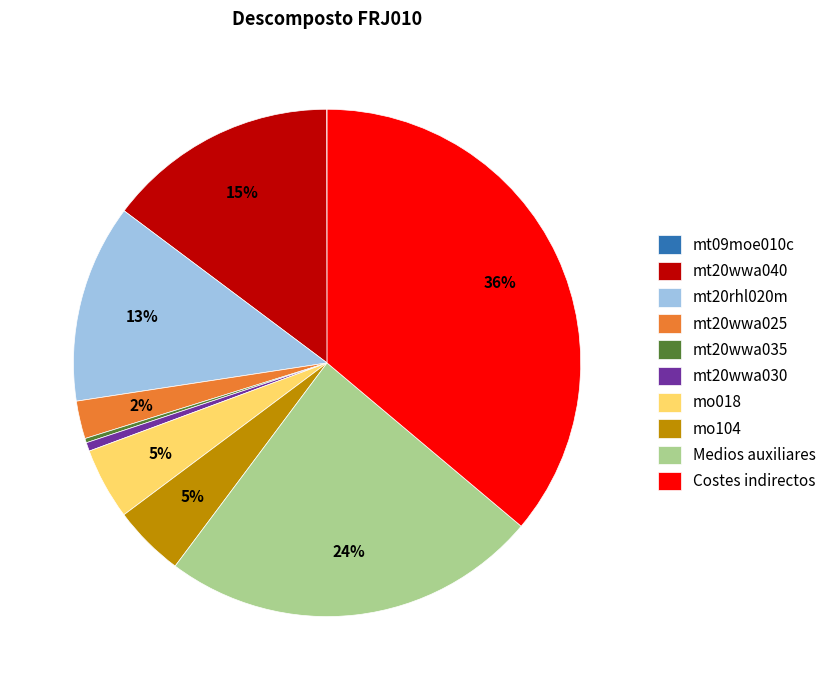

Is it true that mt20wwa040 is 8% of the pie?

False